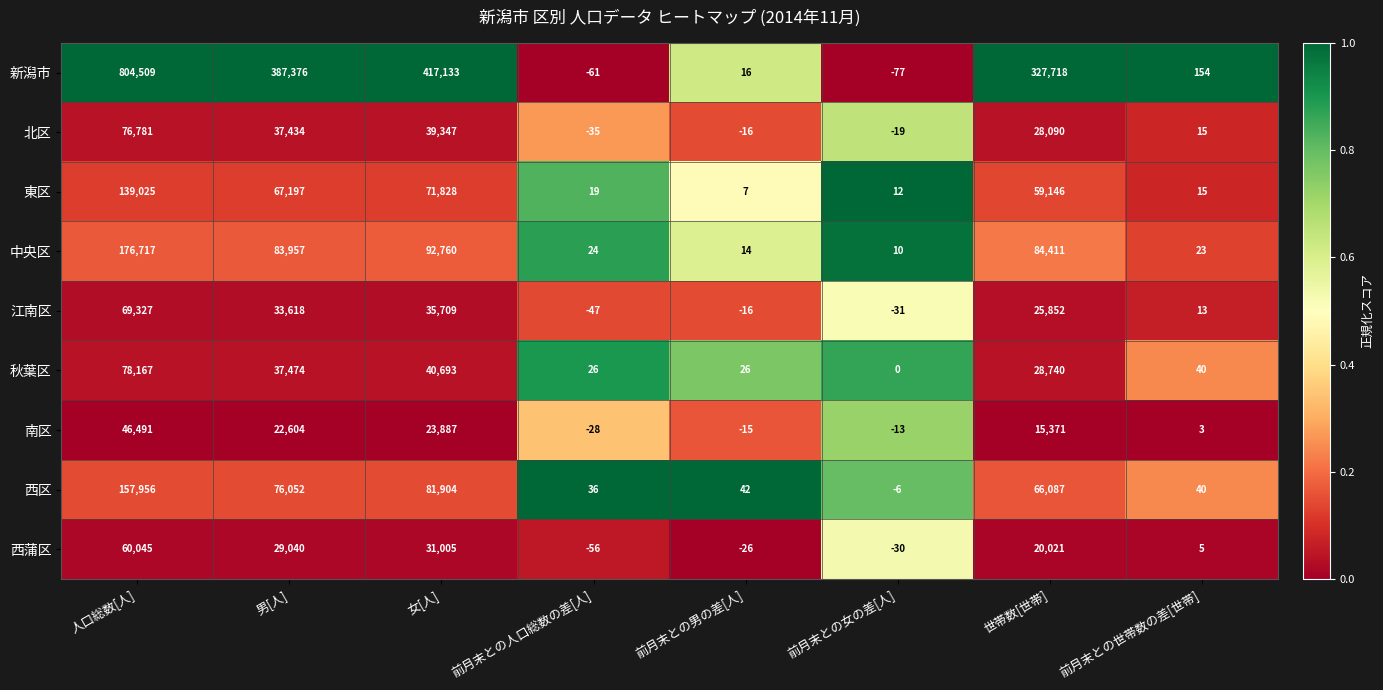

Where is 秋葉区 nearest to the value 39083?

男[人]